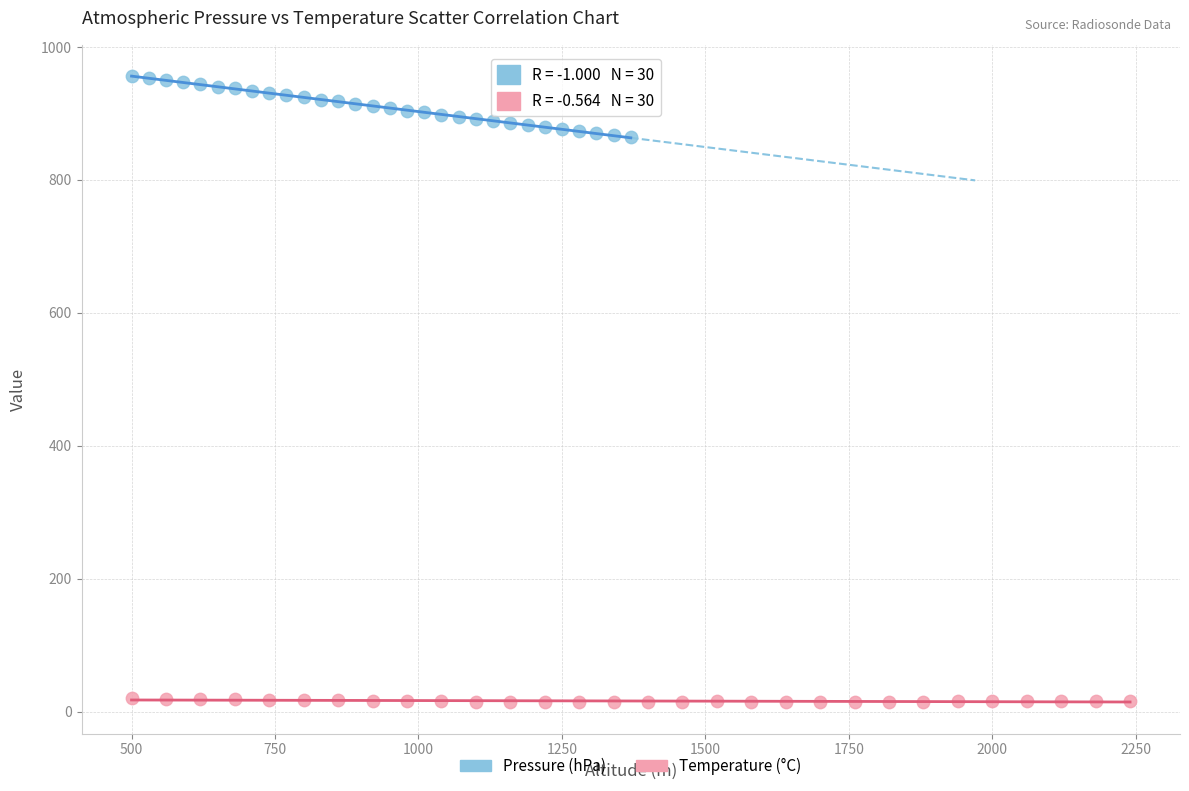

Which series has the largest Y range (max minus min)?

Pressure (hPa)